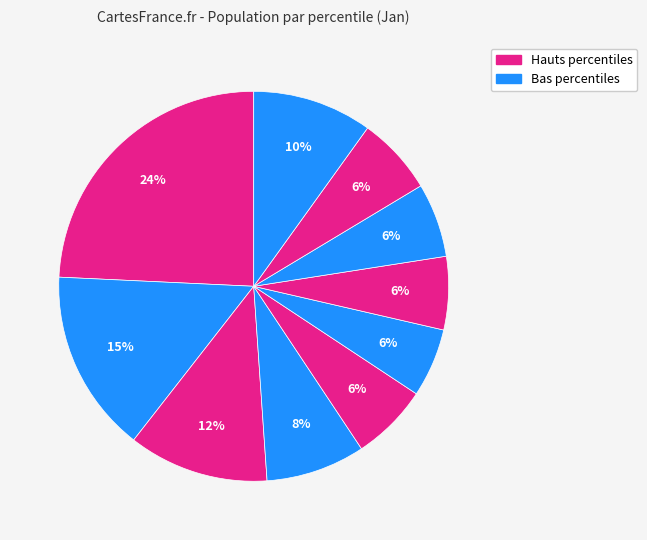

Count the number of slices in the pie.

10